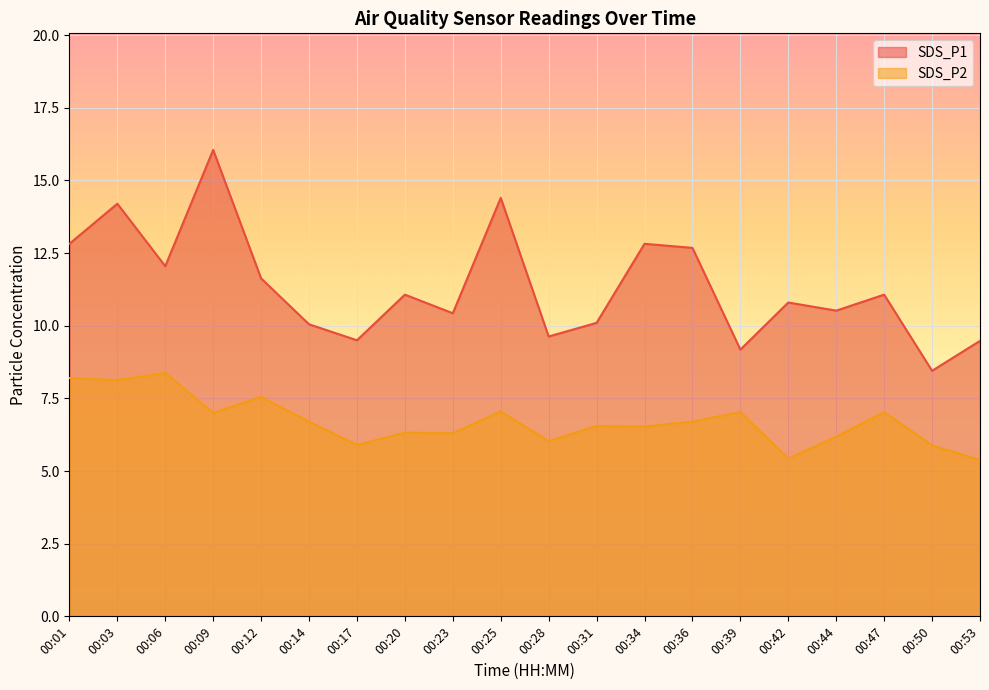

How many series are shown in this chart?

2